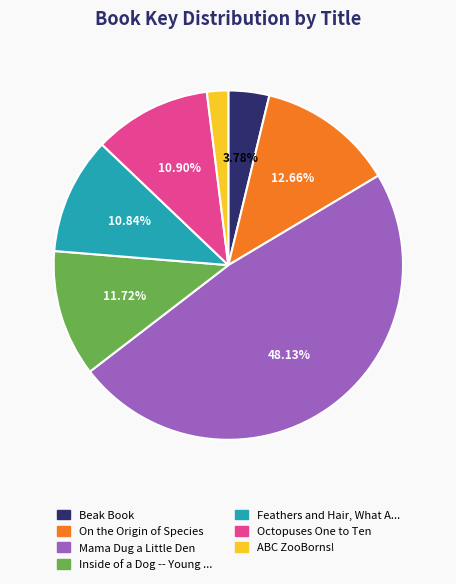

Is there any slice that represents more than half of the pie?

No